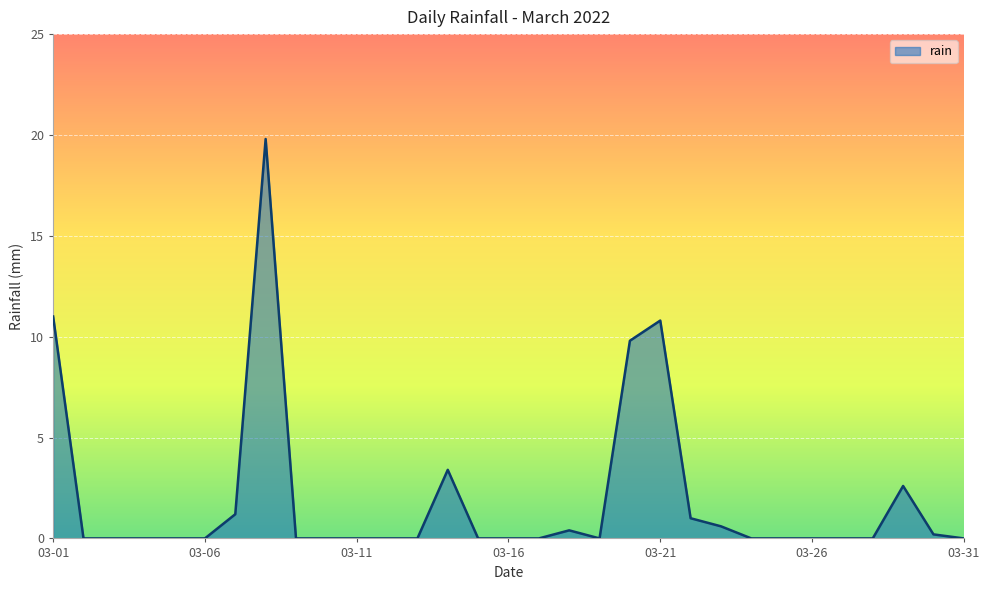

Does the chart display data point markers on the line(s)?

No